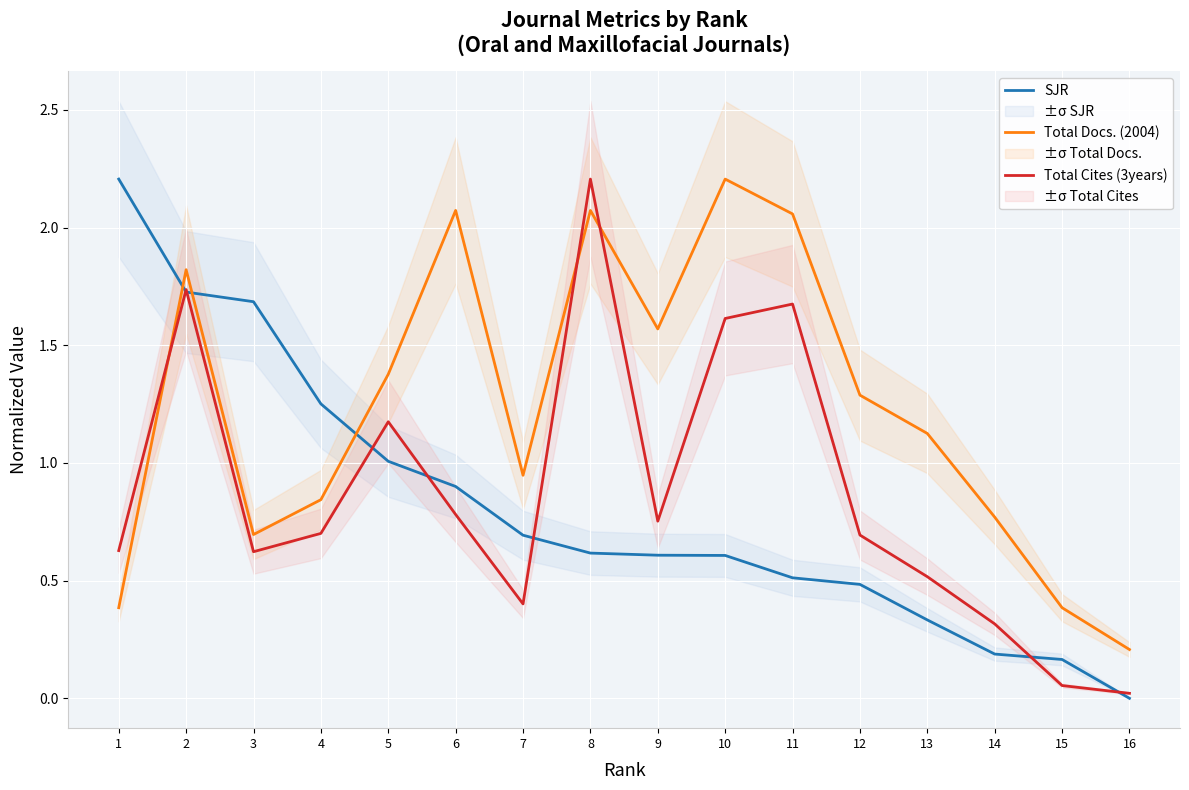

Count the number of data series in this chart.

3